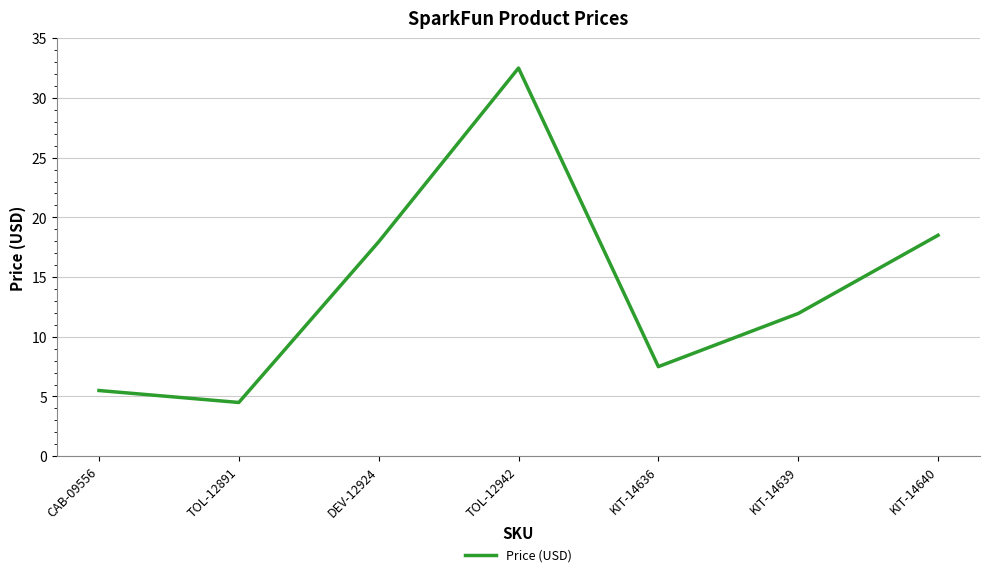

List the labels in order of value, smallest first.

TOL-12891, CAB-09556, KIT-14636, KIT-14639, DEV-12924, KIT-14640, TOL-12942